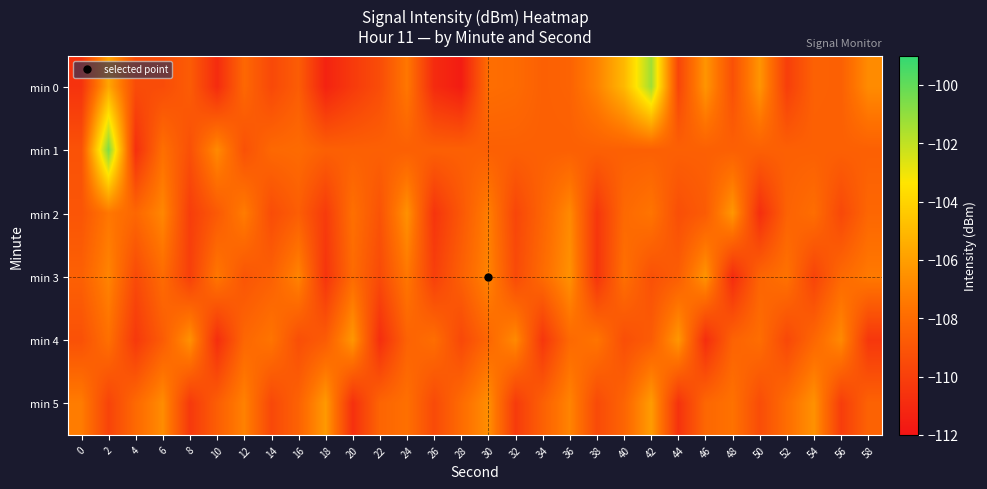

Between 26 and 54, which is larger?

54